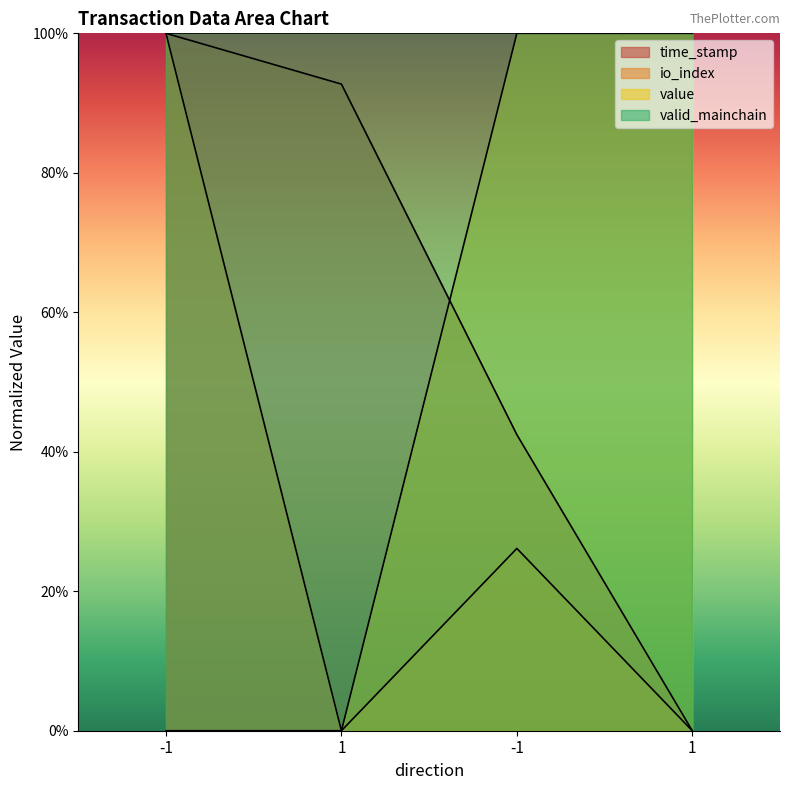

What are all the series names shown in the legend?

time_stamp, io_index, value, valid_mainchain